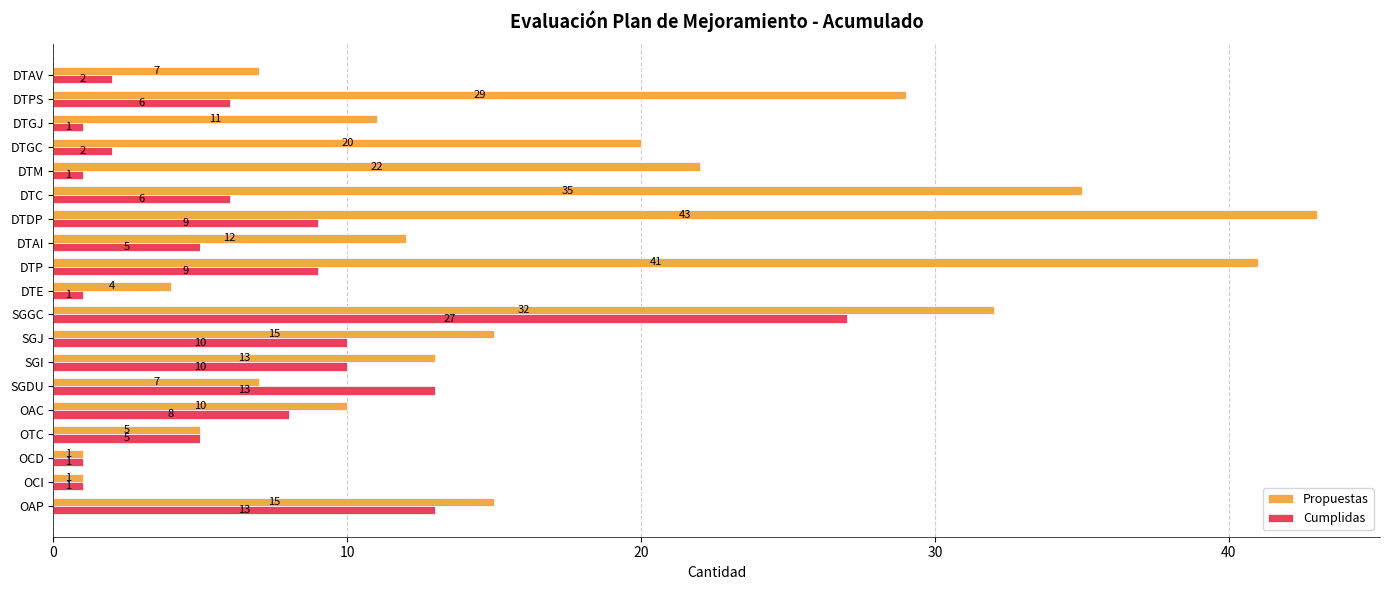

At which label does Cumplidas reach its peak?

SGGC